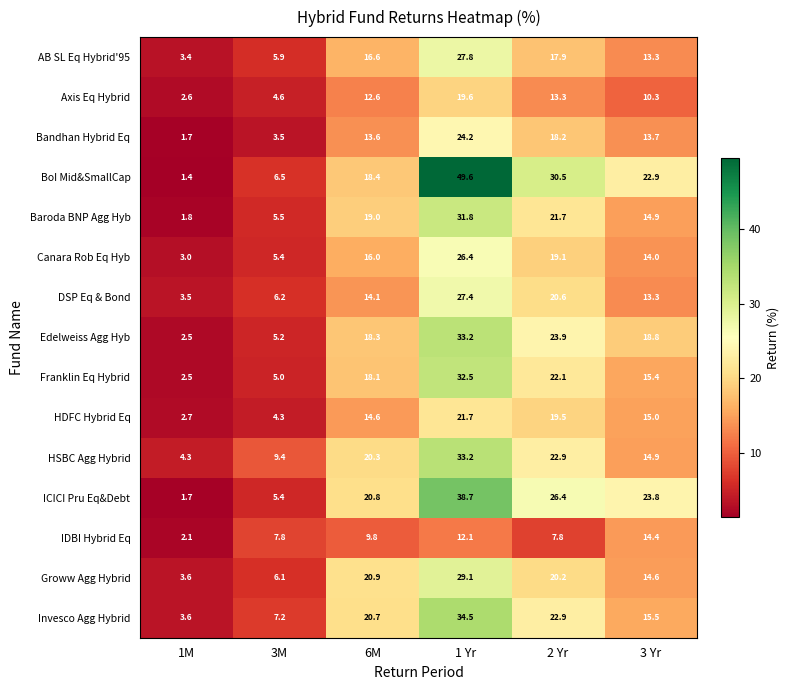

At which label is BoI Mid&SmallCap closest to 25?

3 Yr